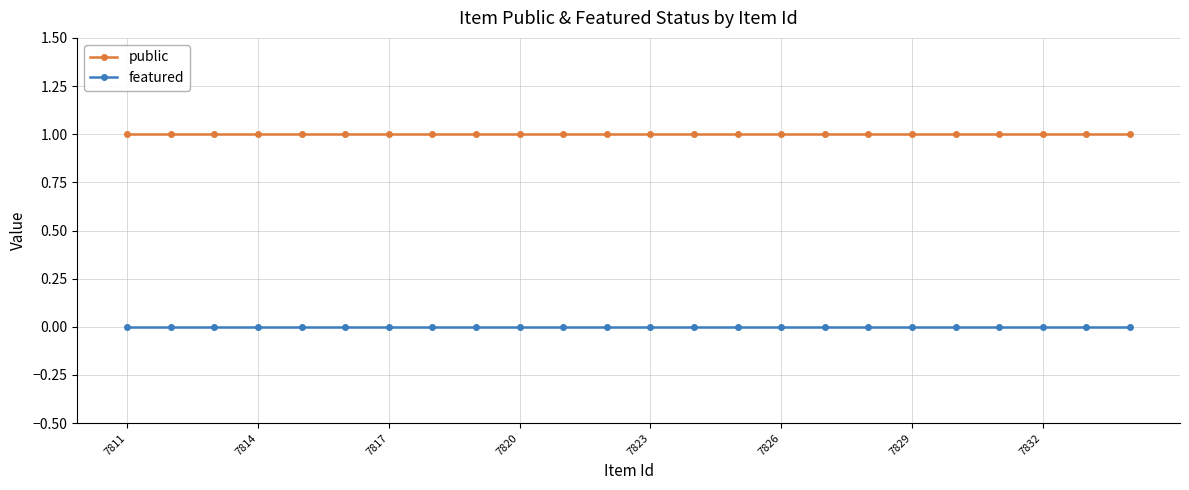

What are all the series names shown in the legend?

public, featured